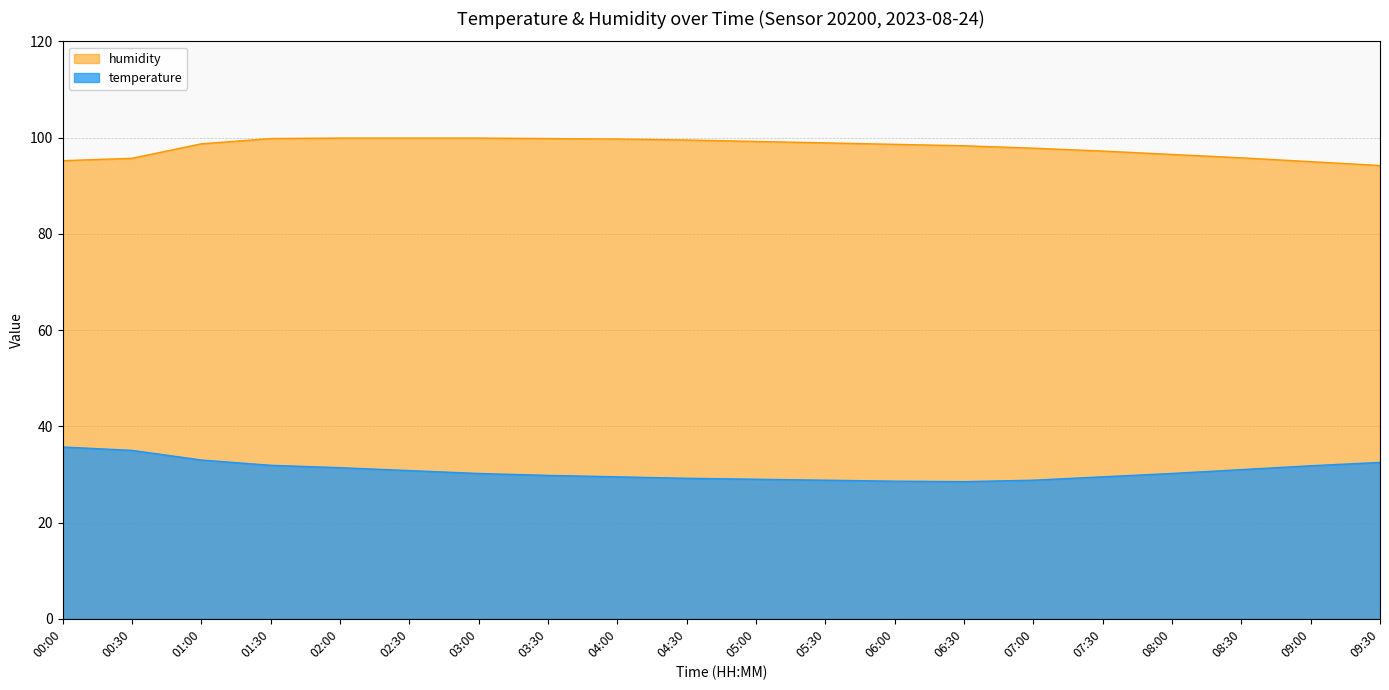

At 04:00, list the series in order from largest to smallest.

humidity, temperature